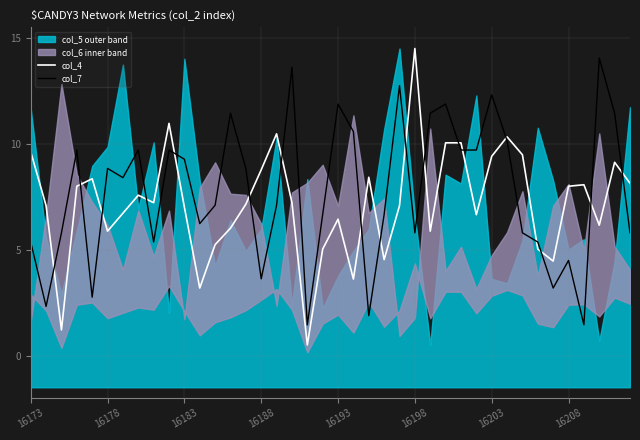

True or false: col_4 has a value of 5.9 at 16178.

True